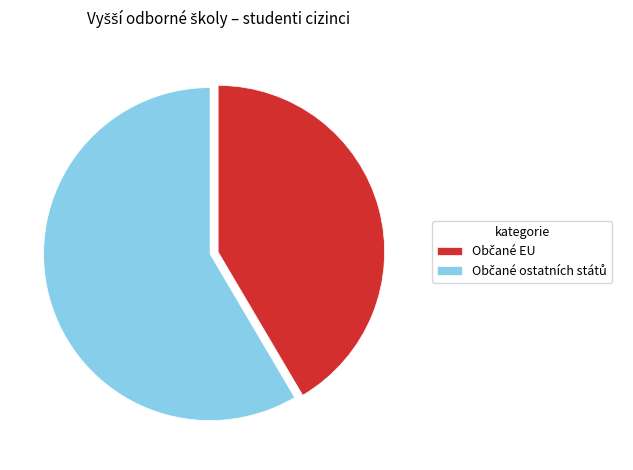

Does any single category account for the majority?

Yes